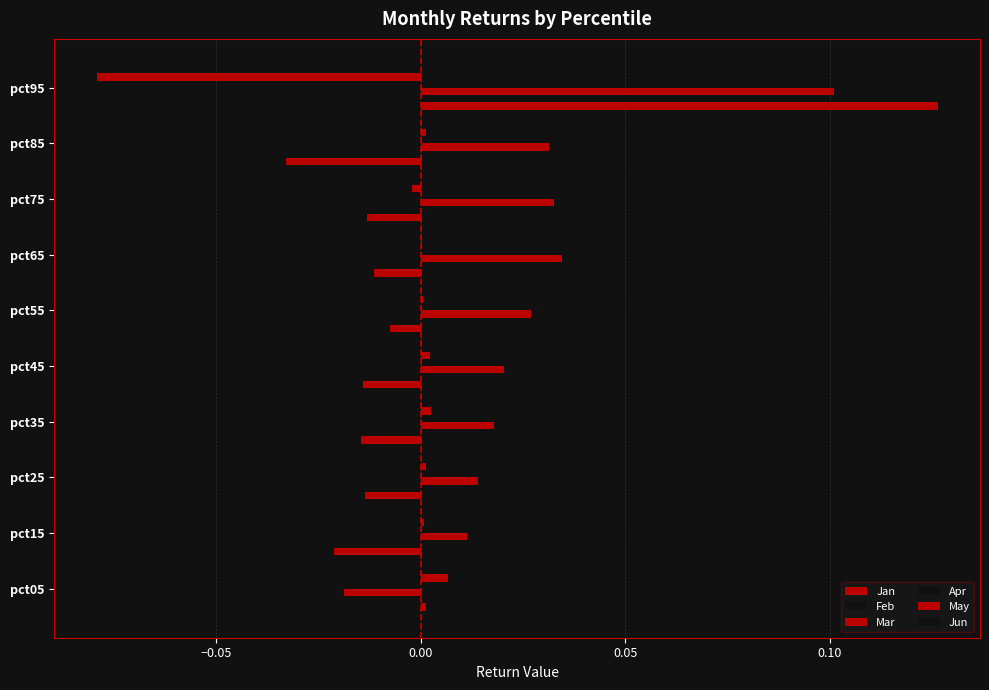

How many bars are there in total?

60